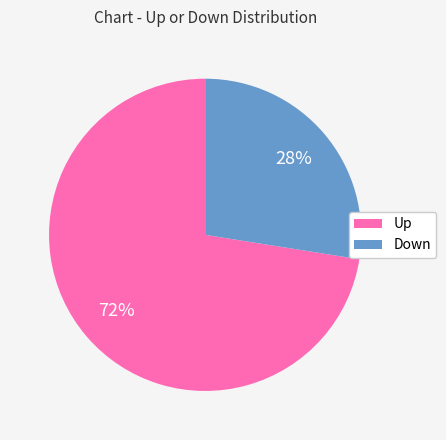

Which category has the smallest portion of the pie?

Down